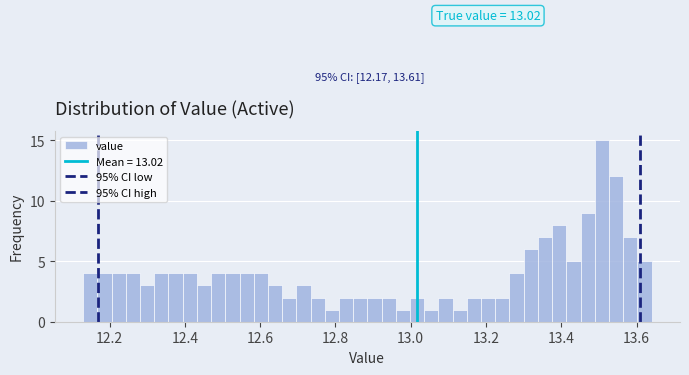

Read against the x-axis, roughly where is the centre of the tallest bar?

13.50